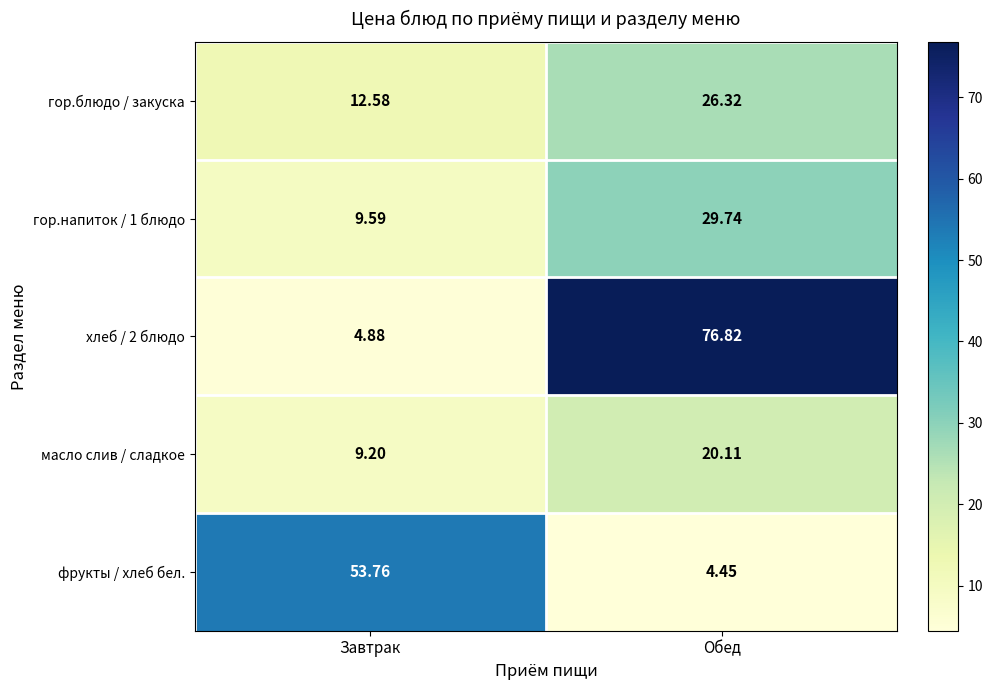

Which category has the highest value across all series?

Обед